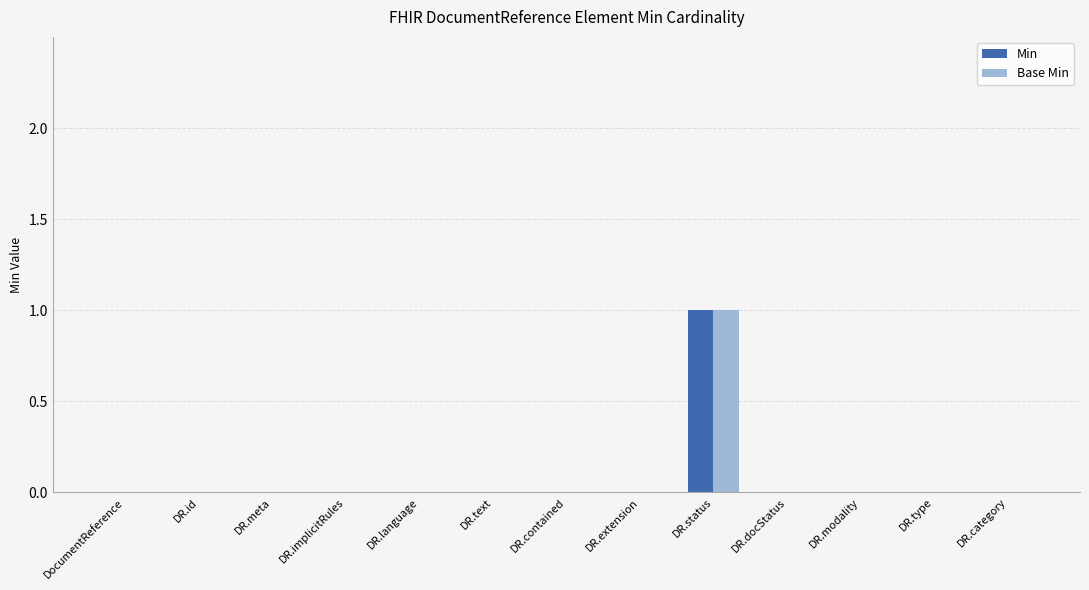

How many data points does each series have?

13